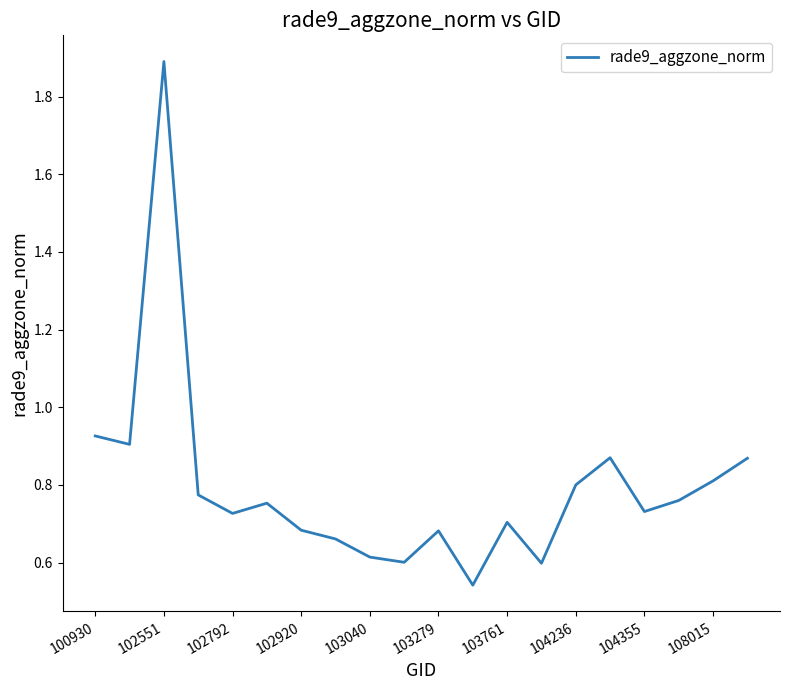

What is the value of the 18th point from the left?

0.8